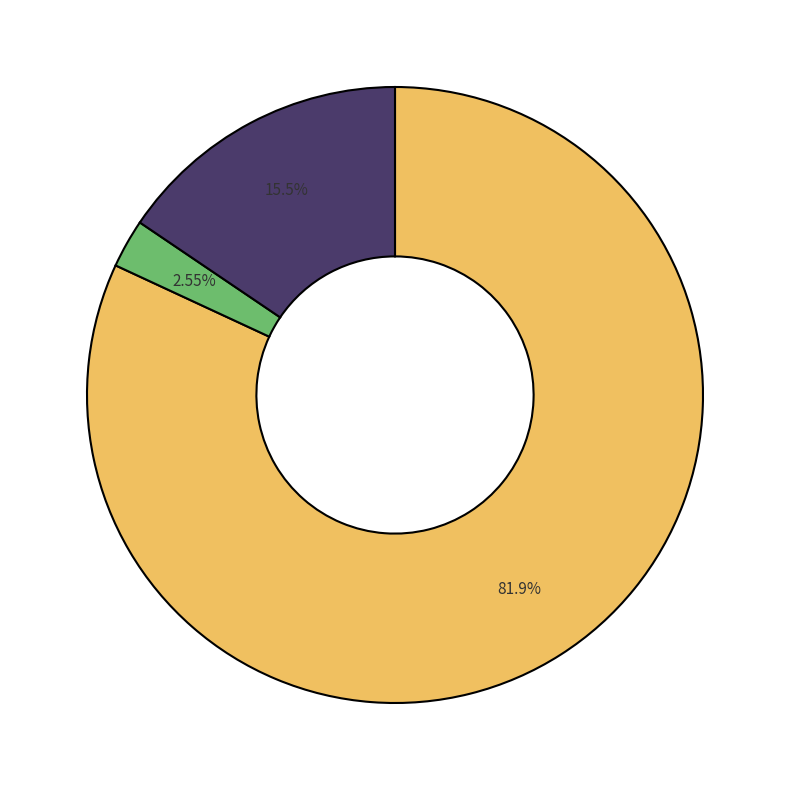

Does any single category account for the majority?

Yes